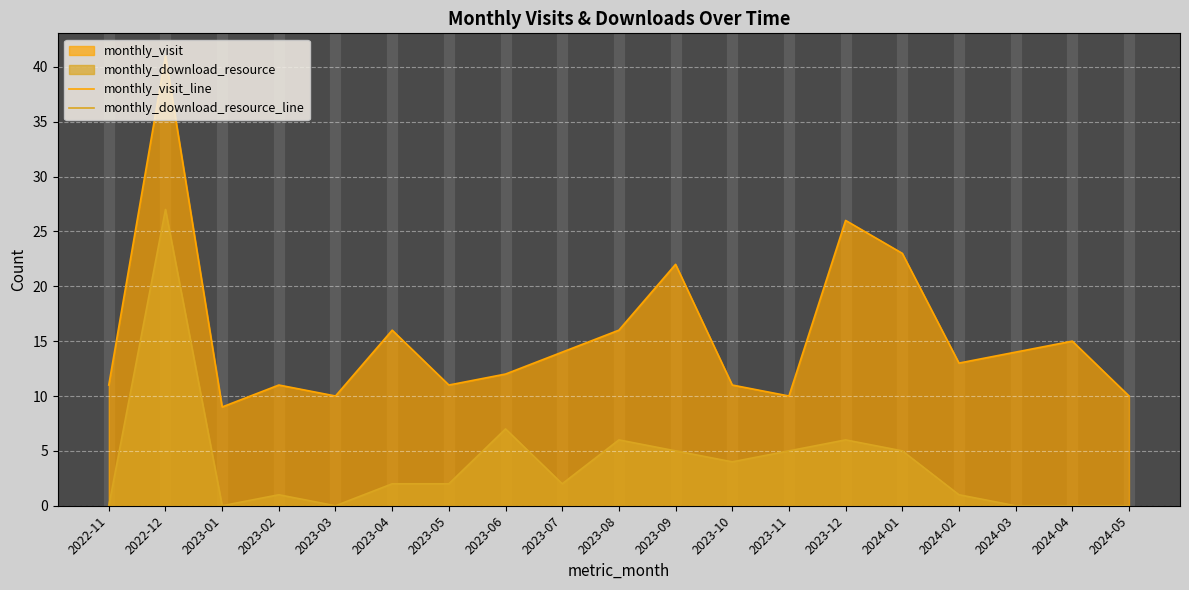

Reading left to right, list all the values displayed in this chart.

monthly_visit_line: 2022-11=11	2022-12=41	2023-01=9	2023-02=11	2023-03=10	2023-04=16	2023-05=11	2023-06=12	2023-07=14	2023-08=16	2023-09=22	2023-10=11	2023-11=10	2023-12=26	2024-01=23	2024-02=13	2024-03=14	2024-04=15	2024-05=10
monthly_download_resource_line: 2022-11=0	2022-12=27	2023-01=0	2023-02=1	2023-03=0	2023-04=2	2023-05=2	2023-06=7	2023-07=2	2023-08=6	2023-09=5	2023-10=4	2023-11=5	2023-12=6	2024-01=5	2024-02=1	2024-03=0	2024-04=0	2024-05=0